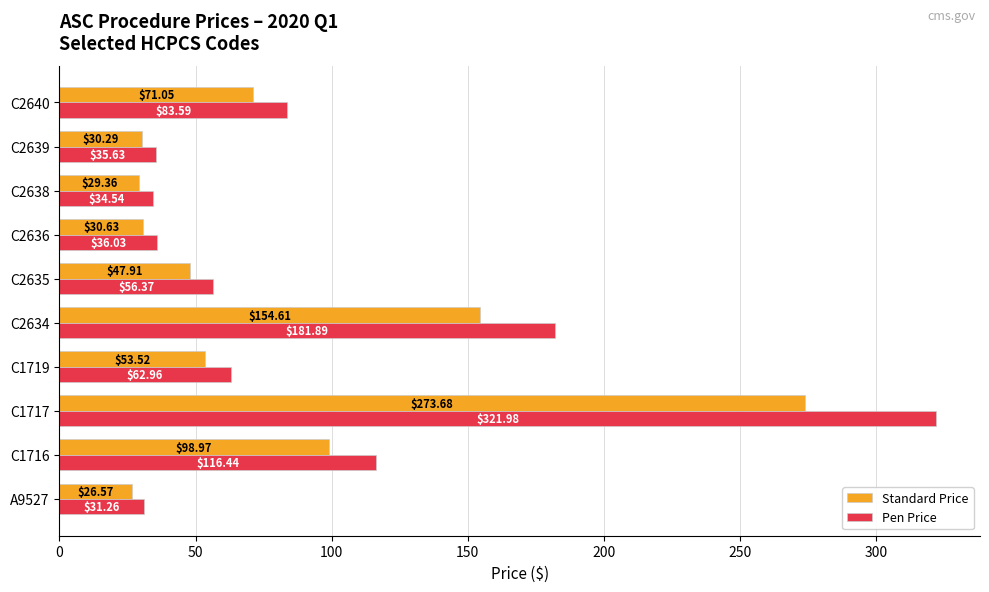

List the labels in order of Standard Price value, smallest first.

A9527, C2638, C2639, C2636, C2635, C1719, C2640, C1716, C2634, C1717